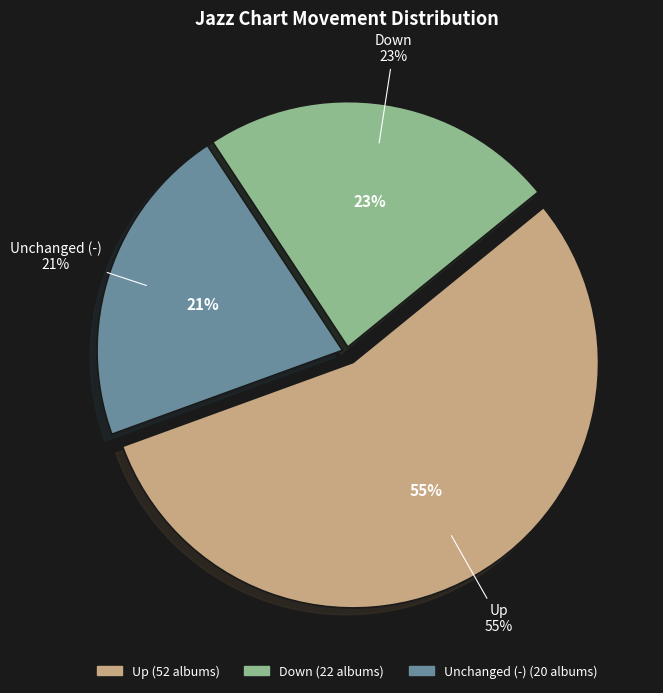

How many segments does this pie chart have?

3